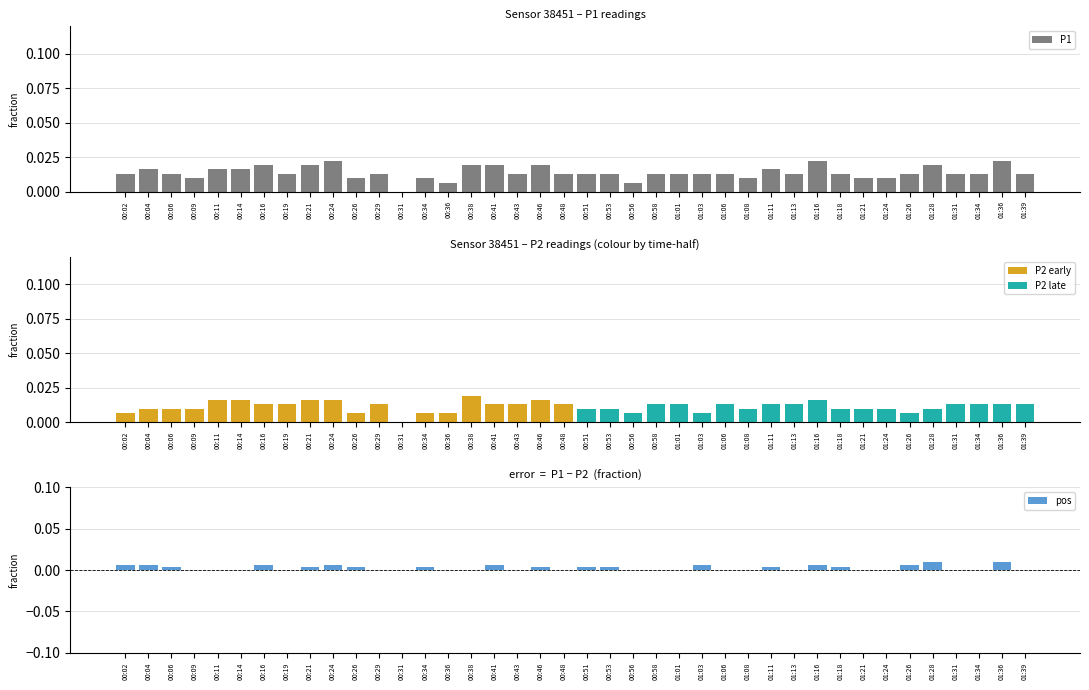

Rank the categories by value from highest to lowest.

00:24, 01:16, 01:36, 00:16, 00:21, 00:38, 00:41, 00:46, 01:28, 00:04, 00:11, 00:14, 01:11, 00:02, 00:06, 00:19, 00:29, 00:43, 00:48, 00:51, 00:53, 00:58, 01:01, 01:03, 01:06, 01:13, 01:18, 01:26, 01:31, 01:34, 01:39, 00:09, 00:26, 00:34, 01:08, 01:21, 01:24, 00:36, 00:56, 00:31